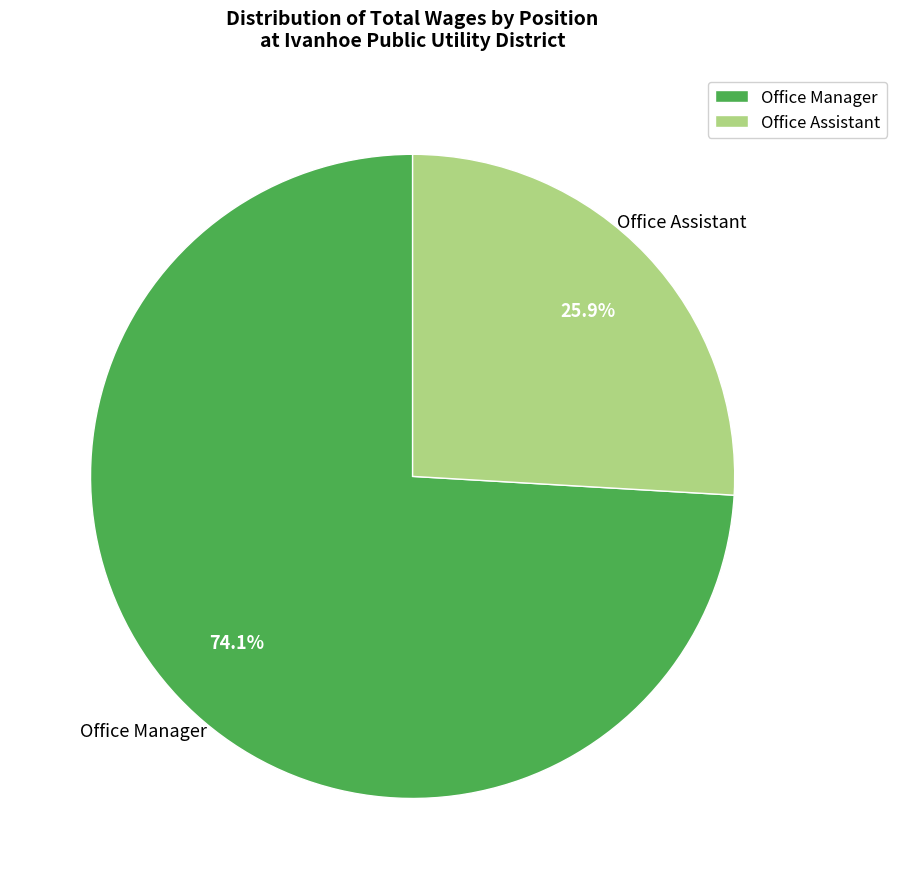

To the nearest percent, what is the combined percentage of Office Manager and Office Assistant?

100%